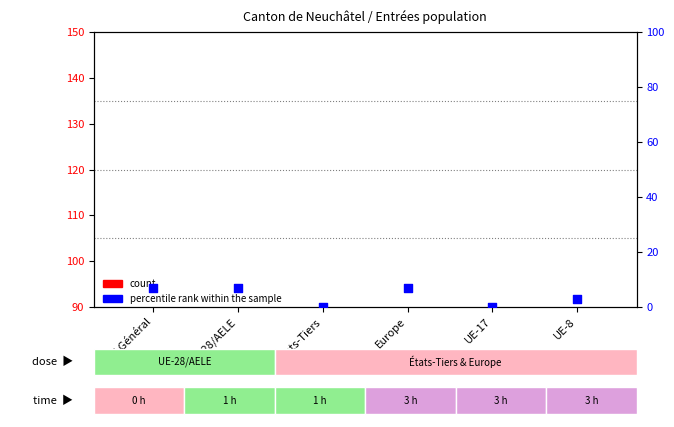

Which series reaches the minimum Y coordinate?

percentile rank within the sample